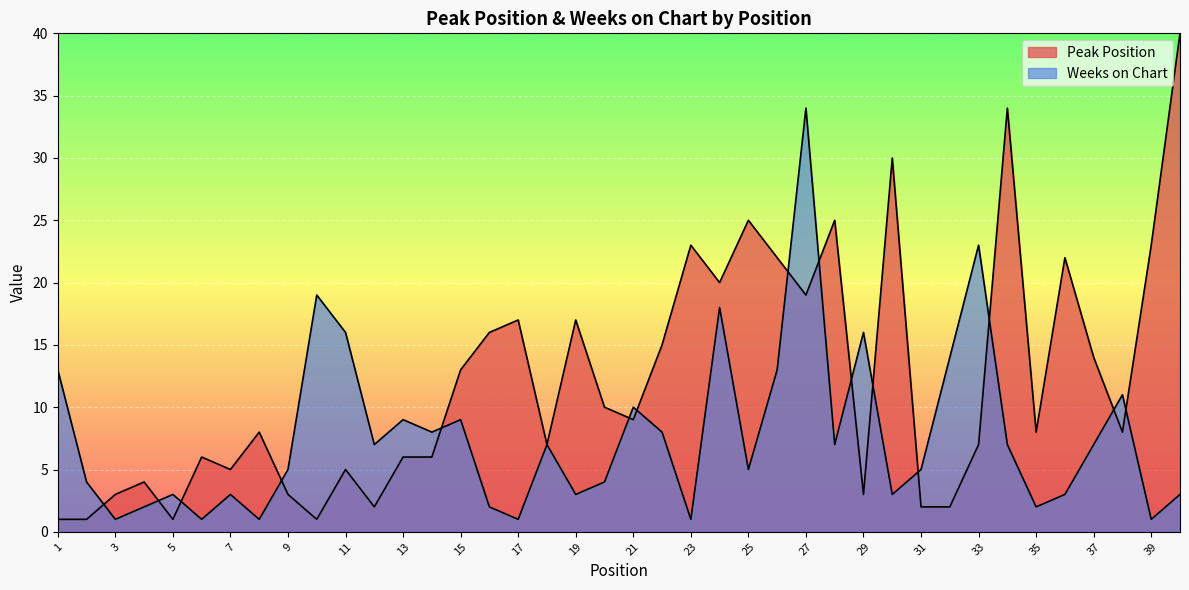

After their last crossing, which series has the higher values: Peak Position or Weeks on Chart?

Peak Position